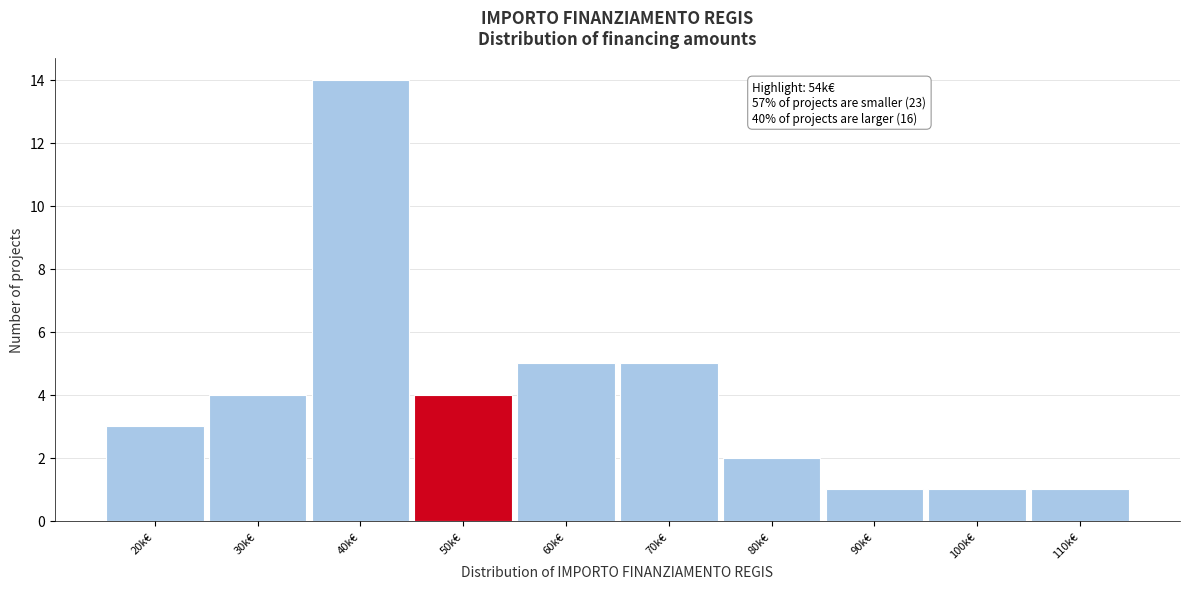

Reading right to left, list all the values displayed in this chart.

110k€=1	100k€=1	90k€=1	80k€=2	70k€=5	60k€=5	50k€=4	40k€=14	30k€=4	20k€=3